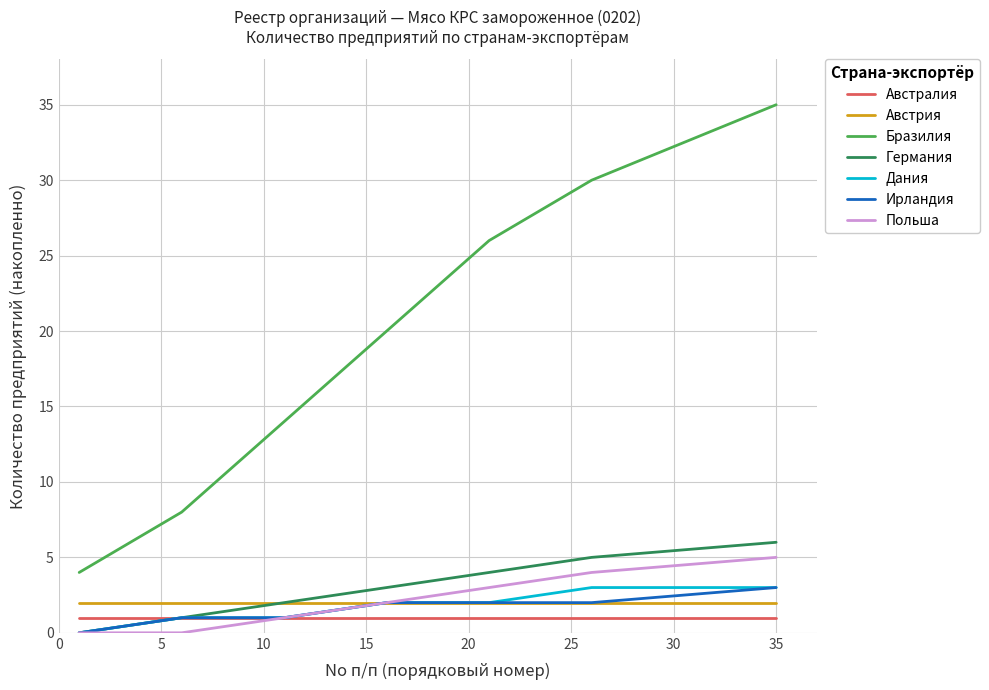

Which series has the widest spread of values?

Бразилия